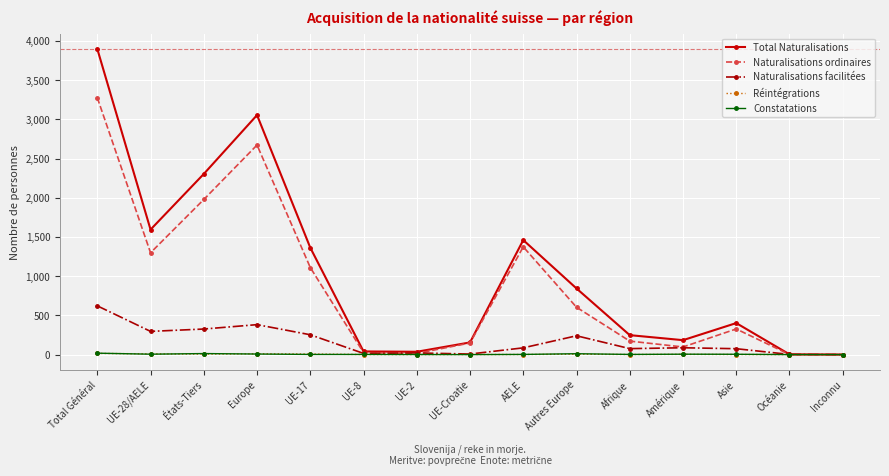

At which category does Naturalisations ordinaires reach its first local peak?

Europe